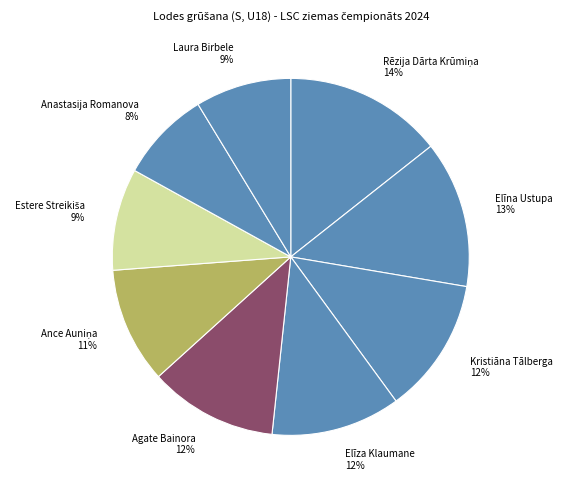

Combined, do Elīza Klaumane and Laura Birbele account for over 50%?

No